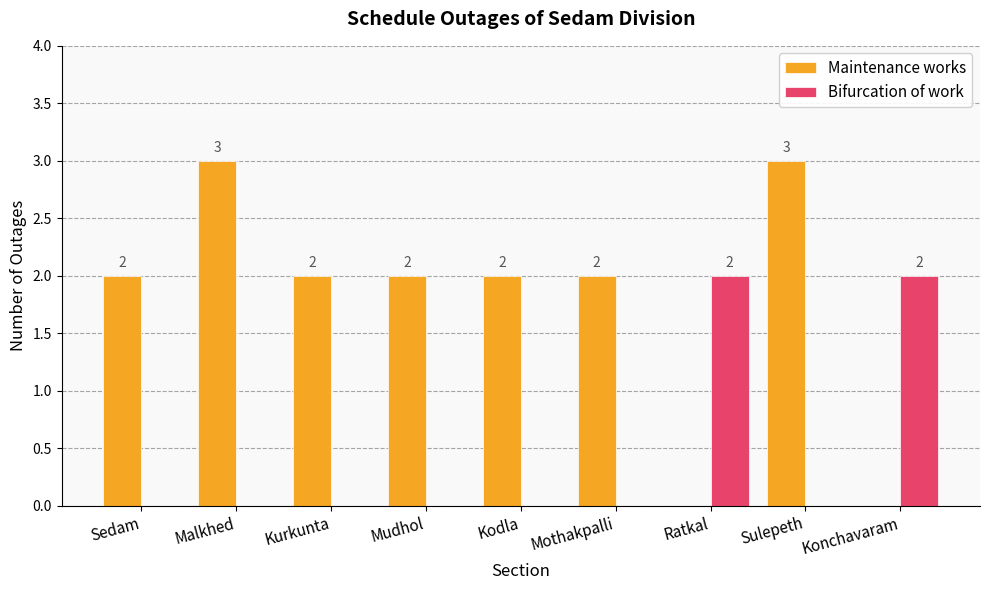

How many groups of bars are there?

9